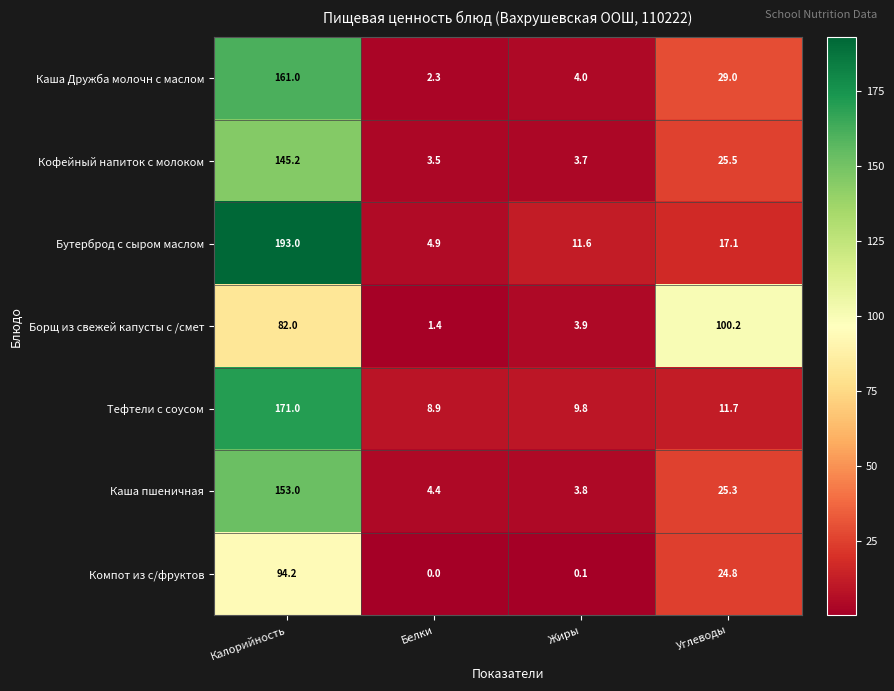

Which series has the largest total across all categories?

Бутерброд с сыром маслом